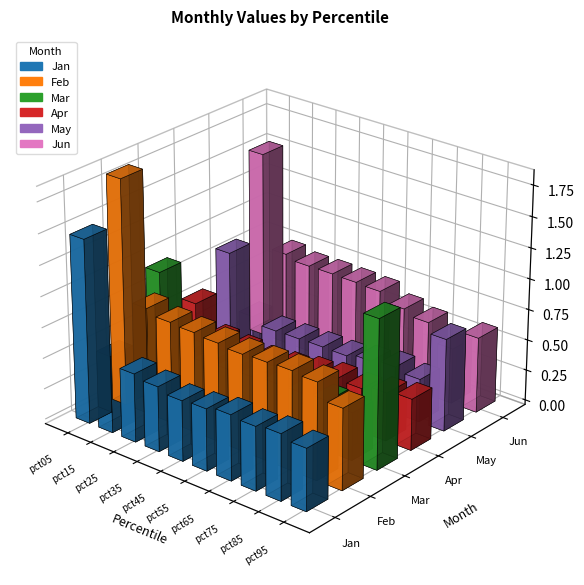

Reading right to left, what are all the values shown in this chart?

Jan: 0.5	0.5	0.5	0.5	0.5	0.5	0.5	0.6	0.6	1.5
Feb: 0.7	0.8	0.8	0.8	0.8	0.8	0.8	0.8	0.9	1.8
Mar: 1.2	0.4	0.4	0.4	0.4	0.4	0.4	0.3	0.3	0.9
Apr: 0.4	0.4	0.4	0.4	0.3	0.3	0.3	0.3	0.3	0.5
May: 0.7	0.3	0.4	0.4	0.3	0.3	0.3	0.3	0.4	0.8
Jun: 0.6	0.5	0.6	0.6	0.7	0.7	0.7	0.7	0.8	1.5